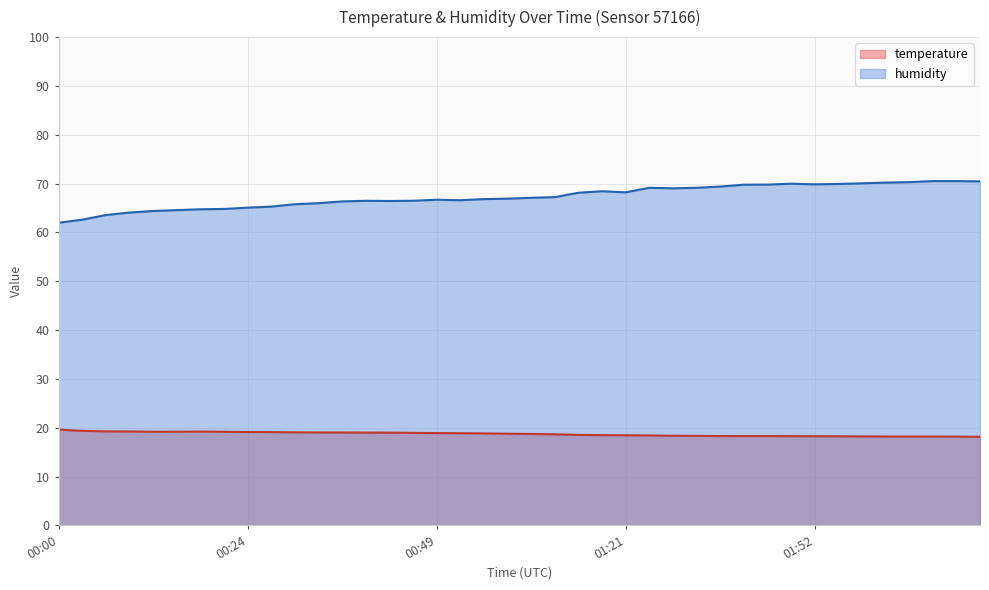

How many lines are shown in the chart?

2